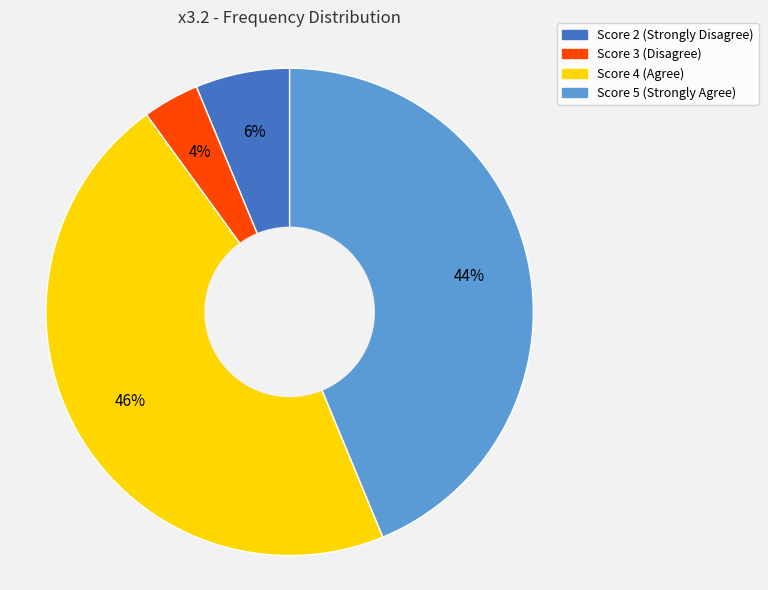

To the nearest percent, what is the difference between the largest and smallest slice percentages?

42%